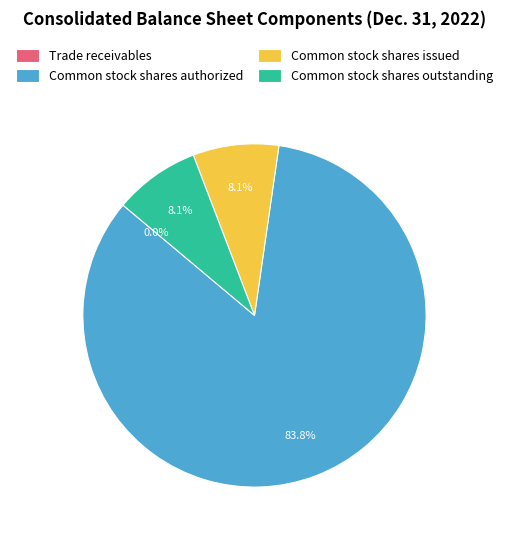

To the nearest percent, what portion does Common stock shares authorized represent?

84%